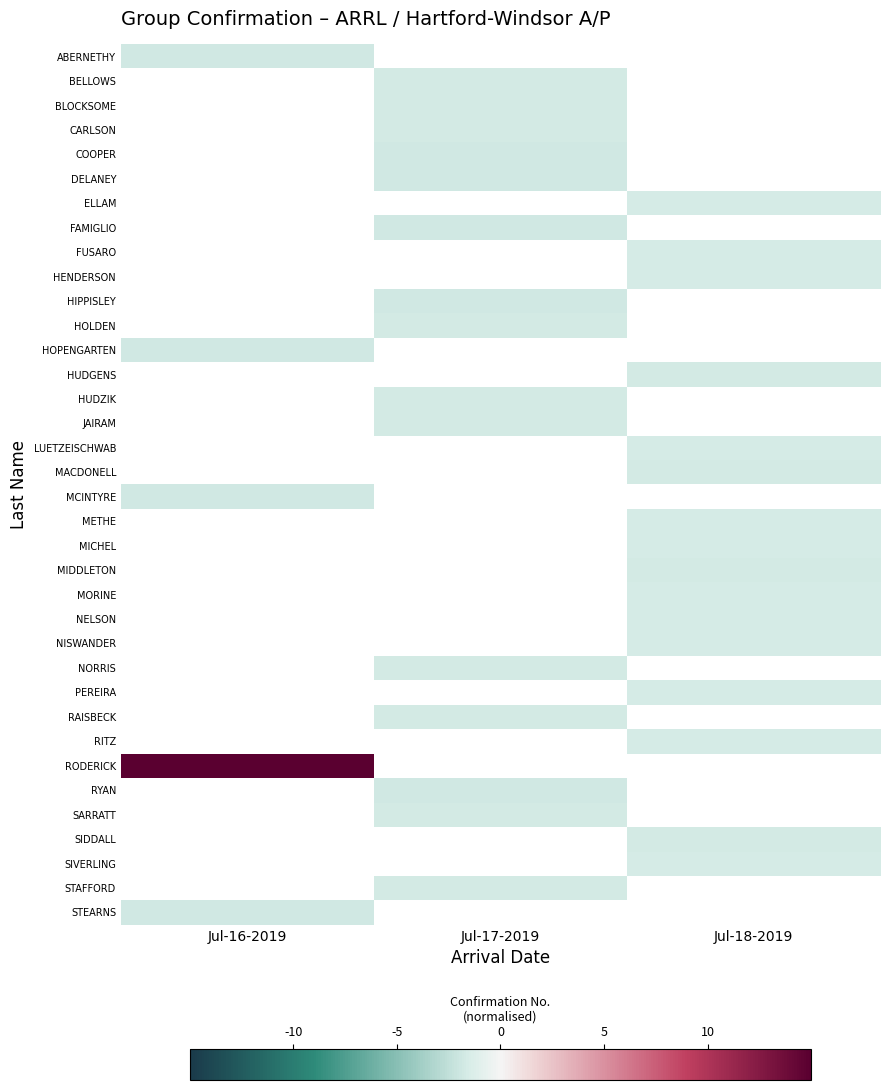

List the labels in order of NELSON value, smallest first.

Jul-16-2019, Jul-17-2019, Jul-18-2019